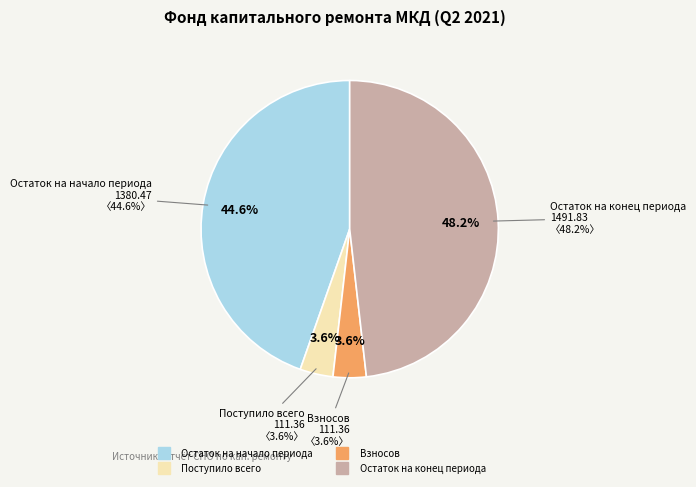

To the nearest percent, what is the difference between the Поступило всего and Остаток на конец периода slice percentages?

45%